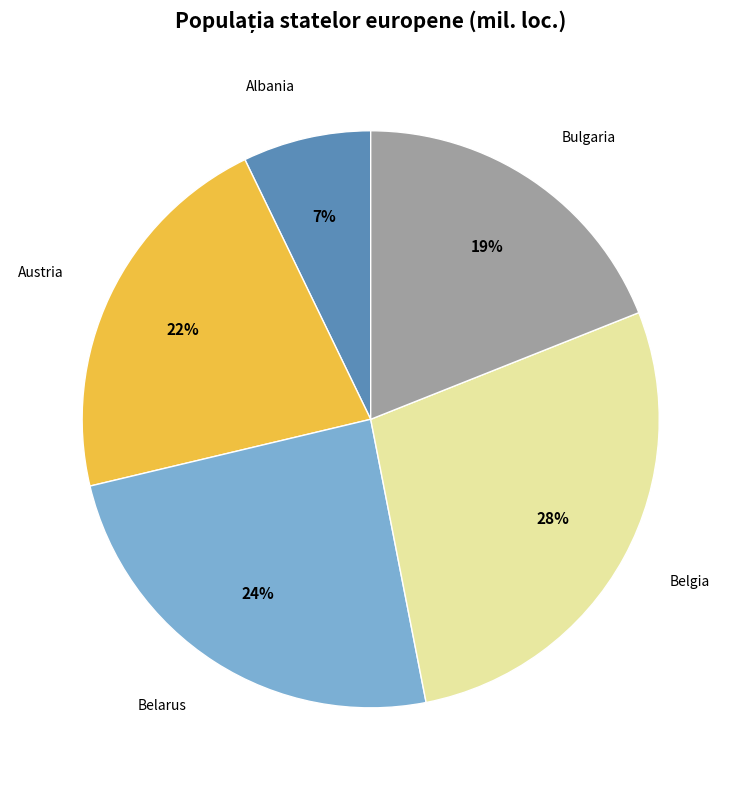

Approximately how many times larger is the value at Bulgaria compared to Austria?

0.9